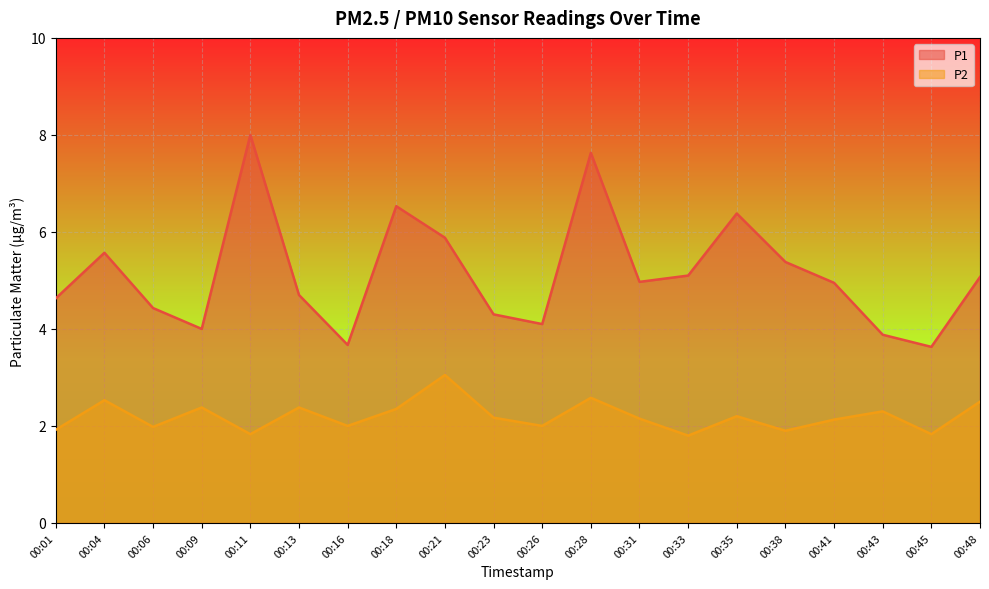

Reading right to left, extract all data points from this chart.

P1: 5.1	3.6	3.9	5.0	5.4	6.4	5.1	5.0	7.6	4.1	4.3	5.9	6.5	3.7	4.7	8.0	4.0	4.4	5.6	4.6
P2: 2.5	1.8	2.3	2.1	1.9	2.2	1.8	2.1	2.6	2.0	2.2	3.0	2.4	2.0	2.4	1.8	2.4	2.0	2.5	1.9